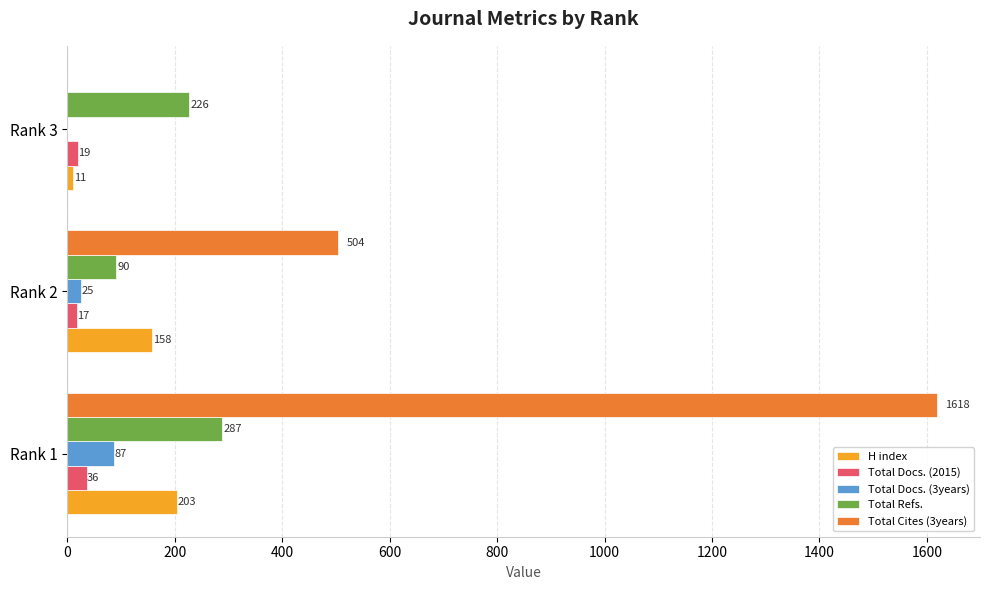

What is the maximum value for Total Docs. (3years)?

87